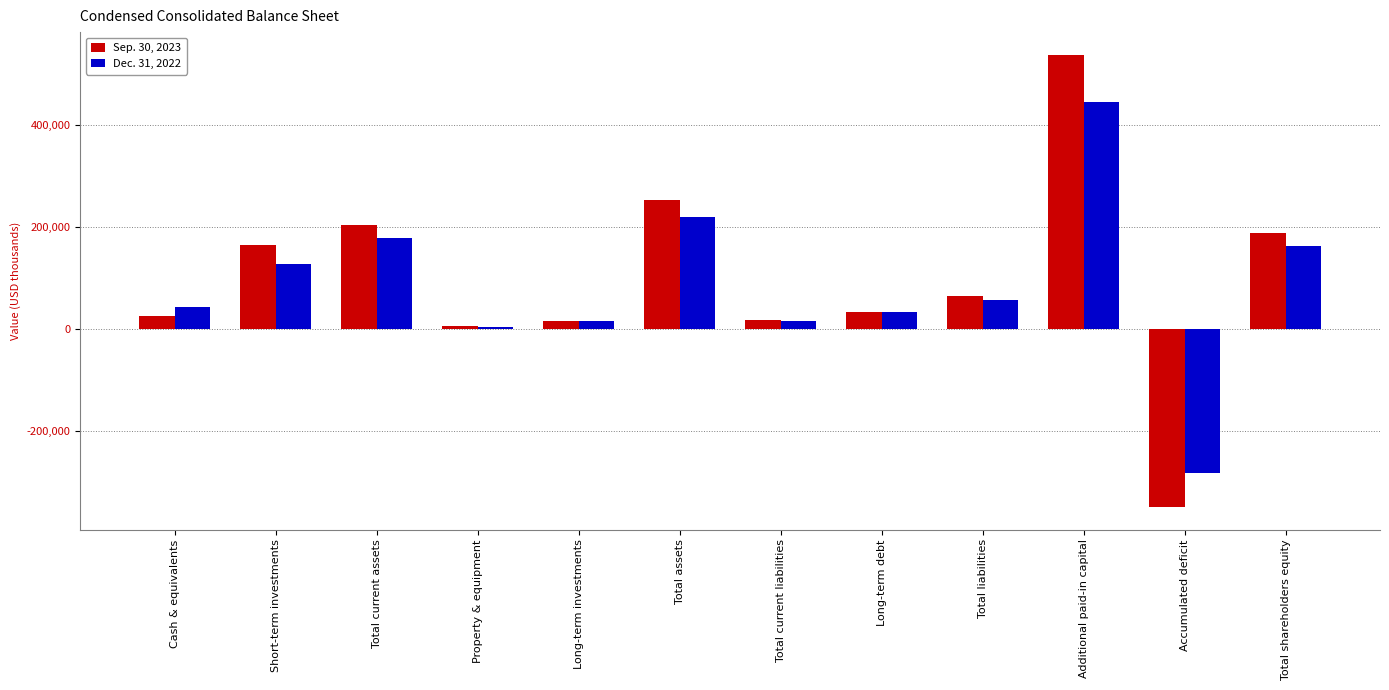

Rank the series at Long-term investments from lowest to highest value.

Dec. 31, 2022, Sep. 30, 2023